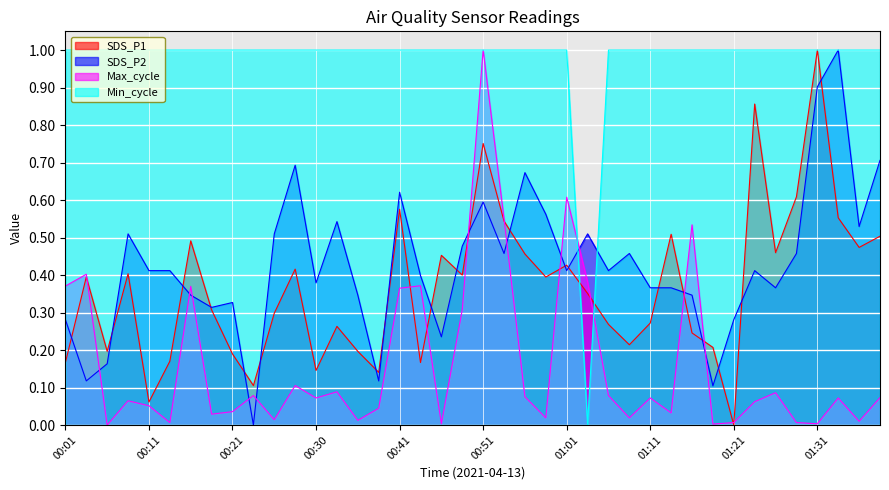

At which category is the sum across all series the highest?

00:51